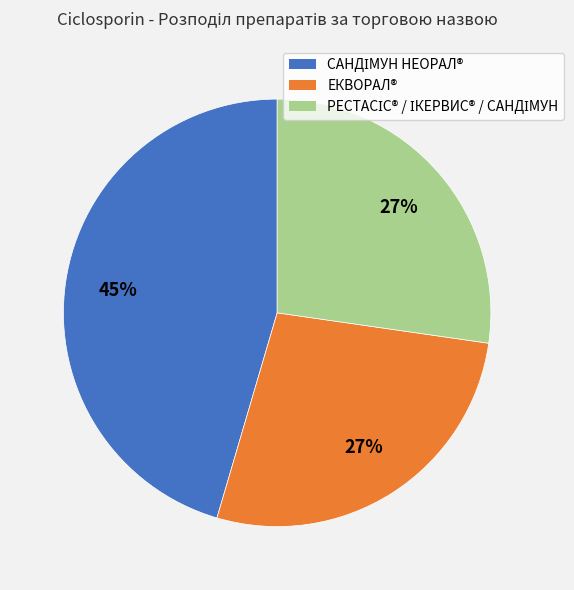

Is there a majority slice in this chart?

No